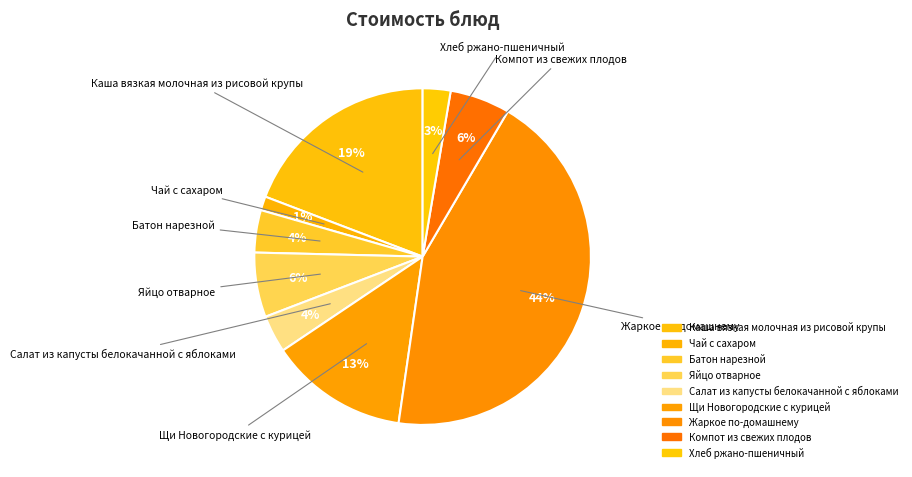

Rank the categories by value from lowest to highest.

Чай с сахаром, Хлеб ржано-пшеничный, Салат из капусты белокачанной с яблоками, Батон нарезной, Компот из свежих плодов, Яйцо отварное, Щи Новогородские с курицей, Каша вязкая молочная из рисовой крупы, Жаркое по-домашнему